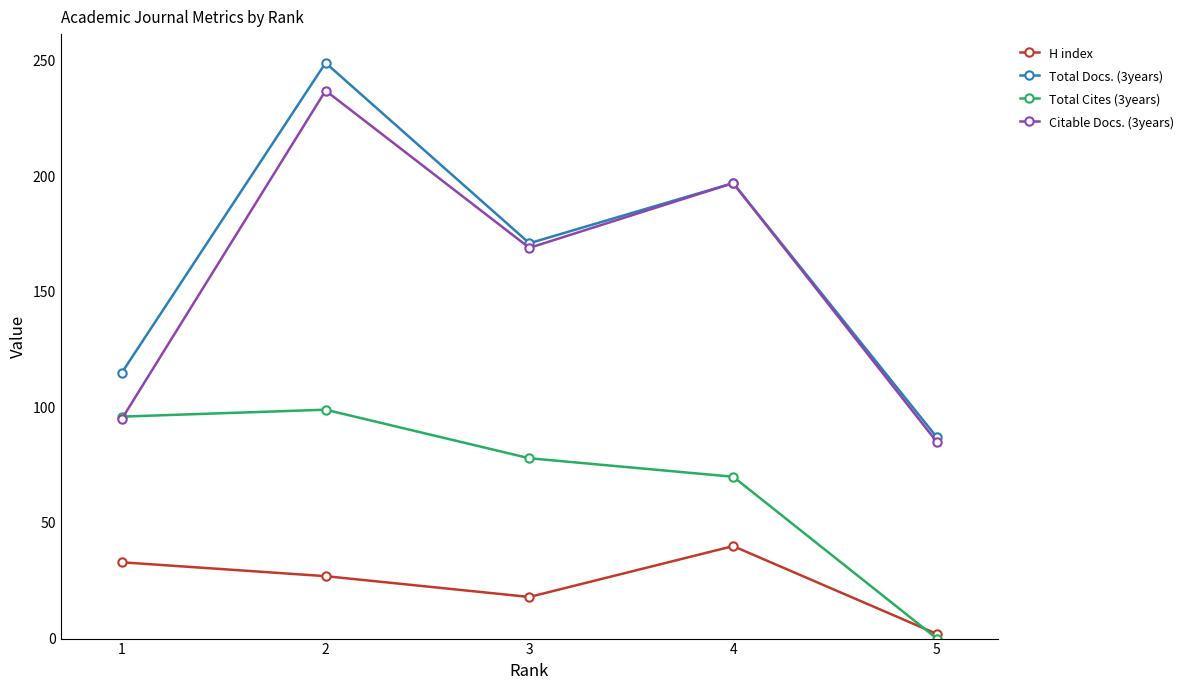

How many categories are shown in the chart?

5